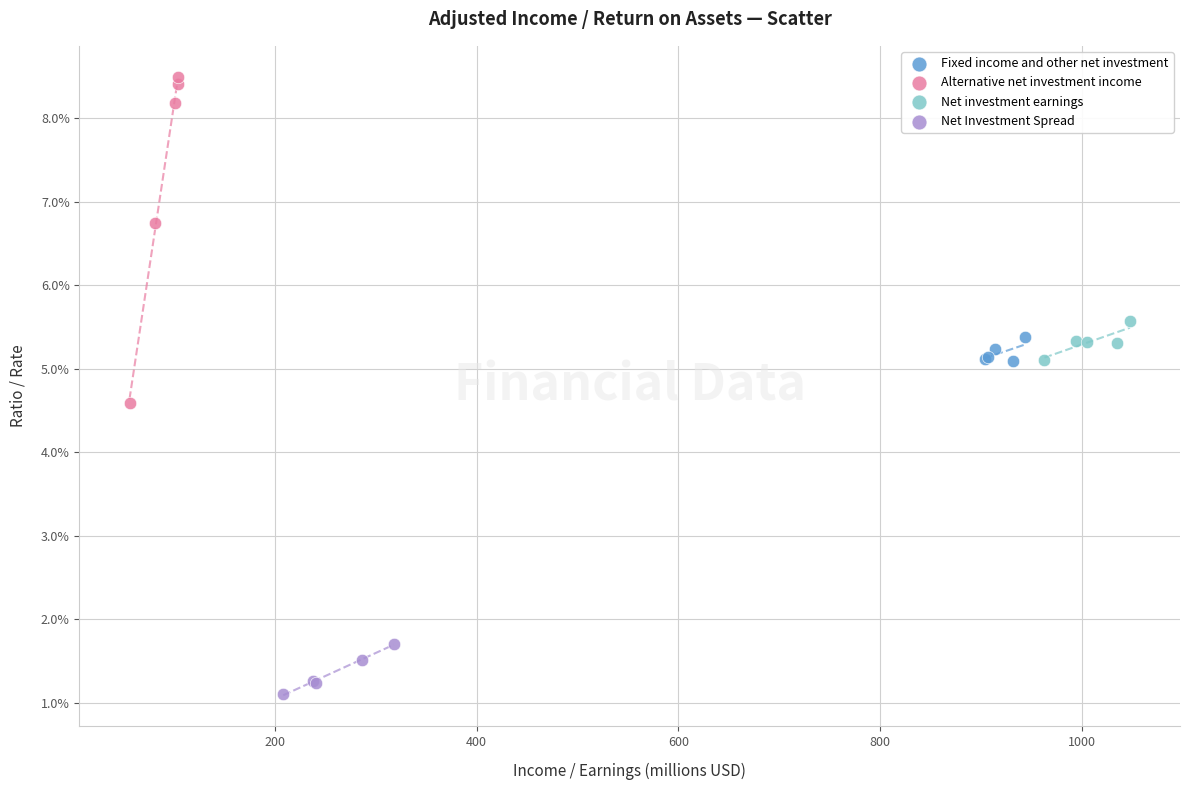

Which series contains the lowest Y value?

Net Investment Spread